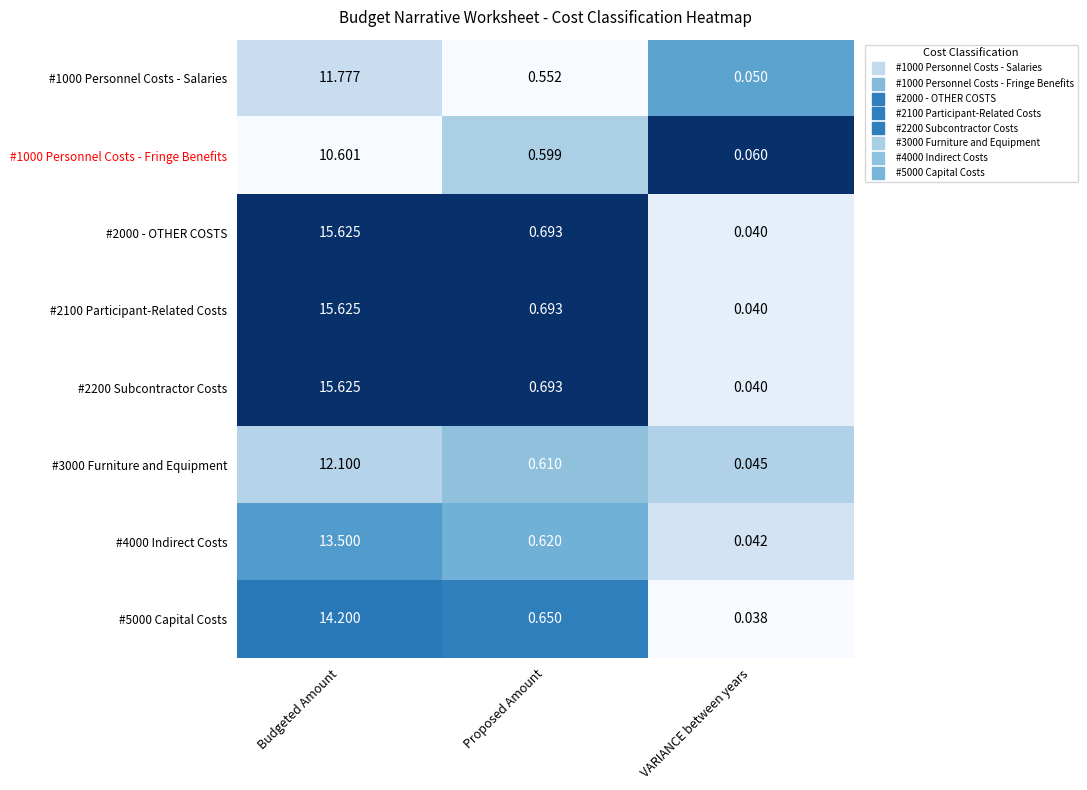

Is the value of #1000 Personnel Costs - Fringe Benefits at Budgeted Amount greater than the value of #1000 Personnel Costs - Salaries at VARIANCE between years?

Yes